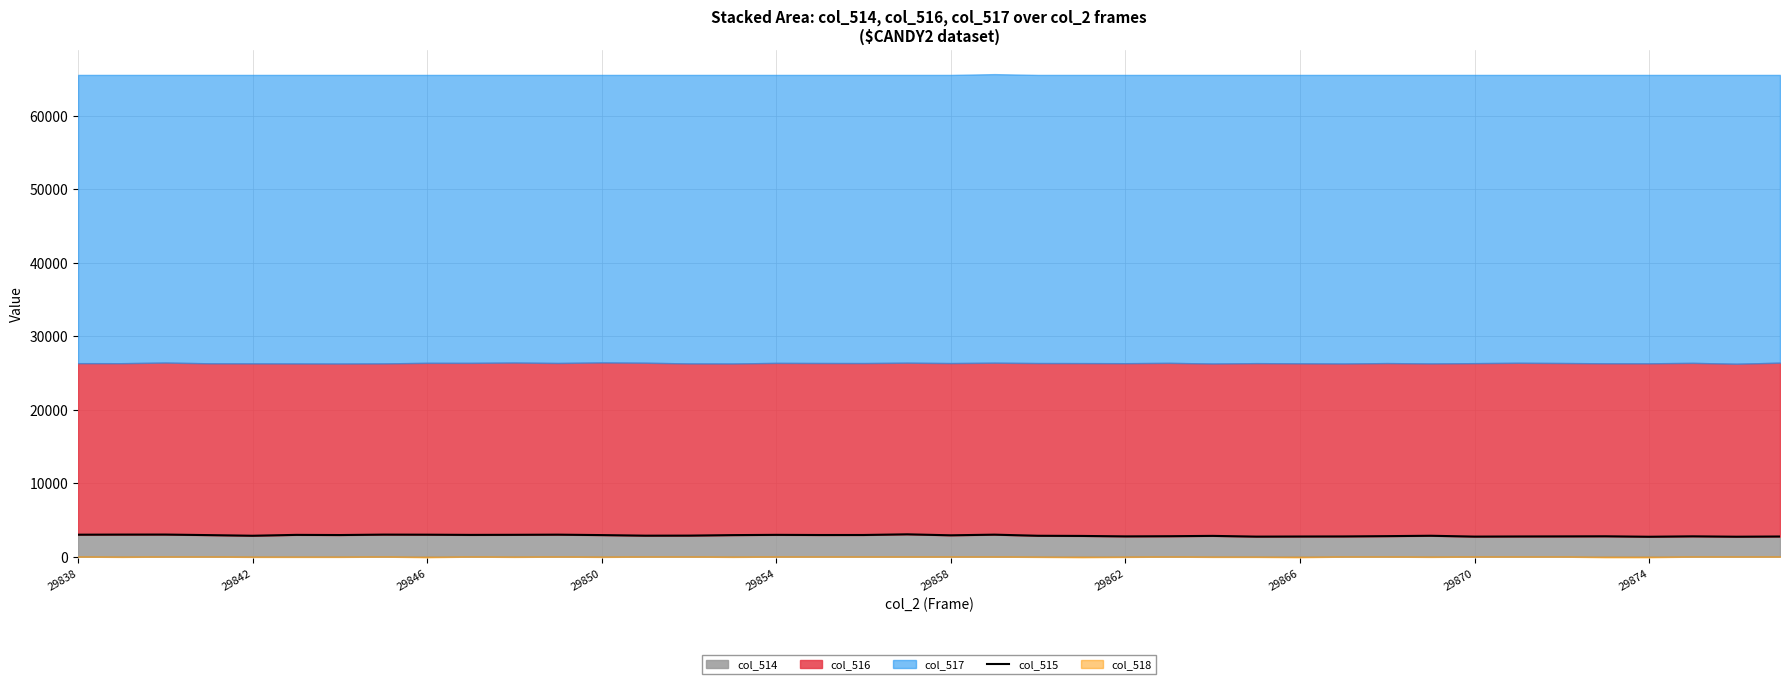

How many lines are shown in the chart?

1